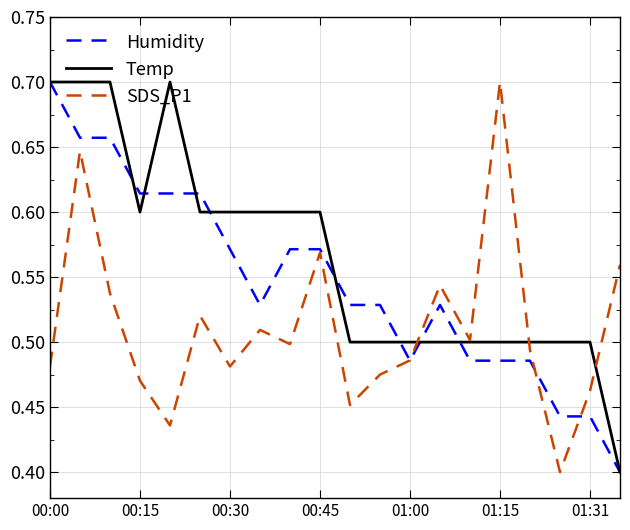

How many lines are shown in the chart?

3